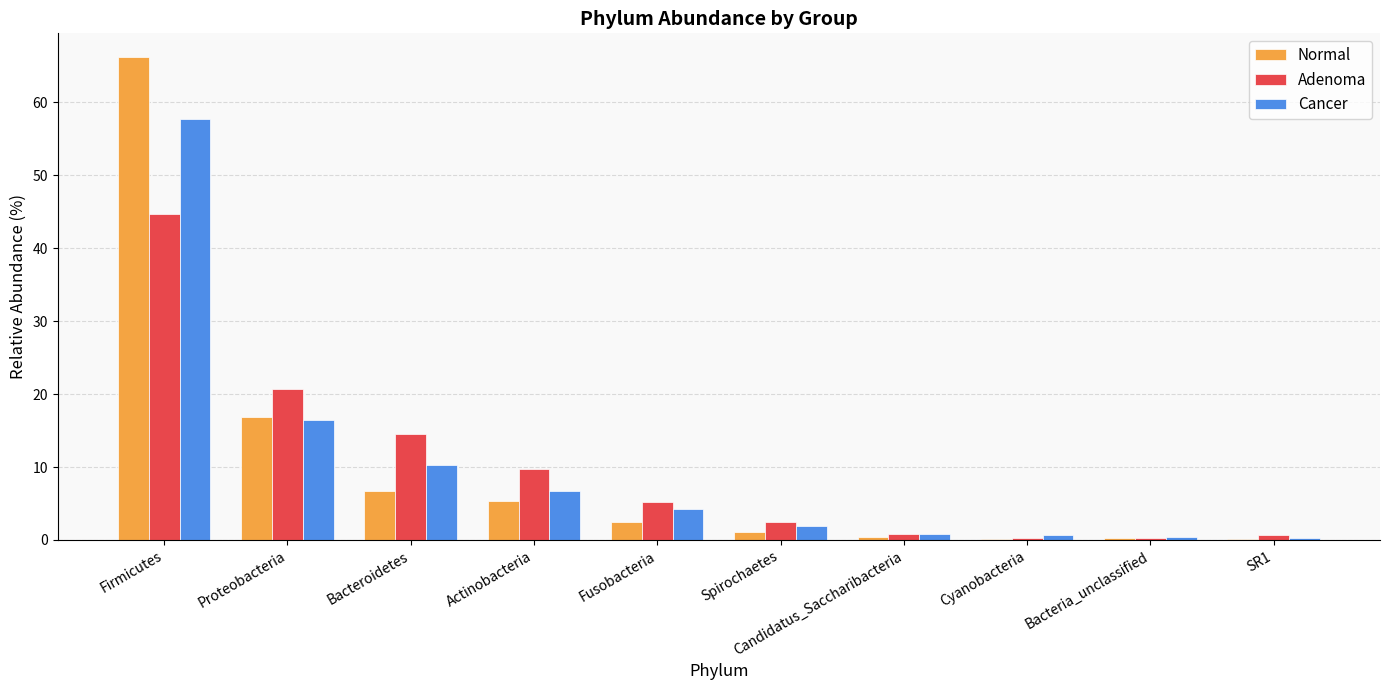

What is the sum of all Adenoma values?

99.4